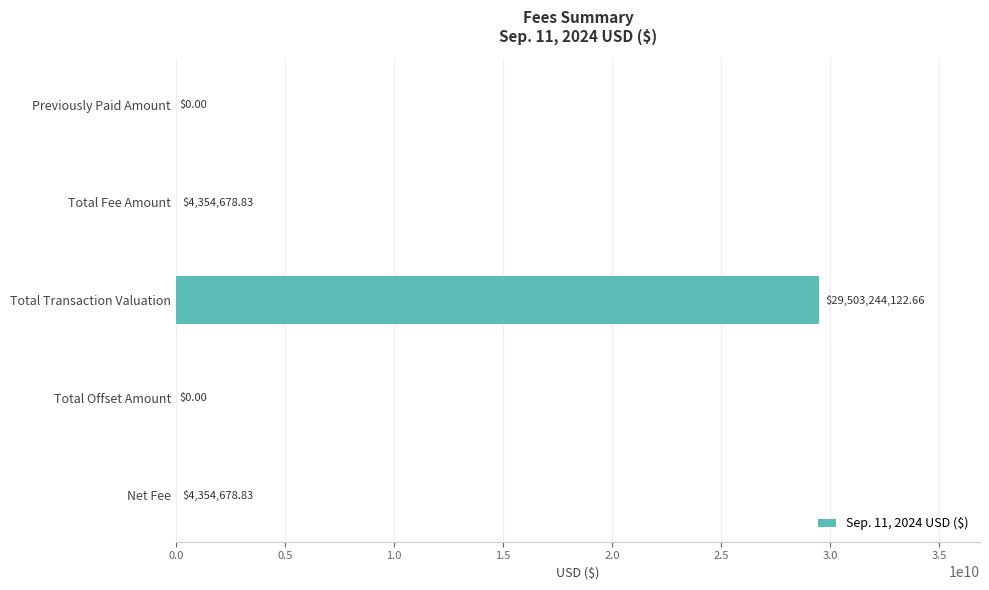

What is the sum of the values at Previously Paid Amount and Total Transaction Valuation?

29503244122.7